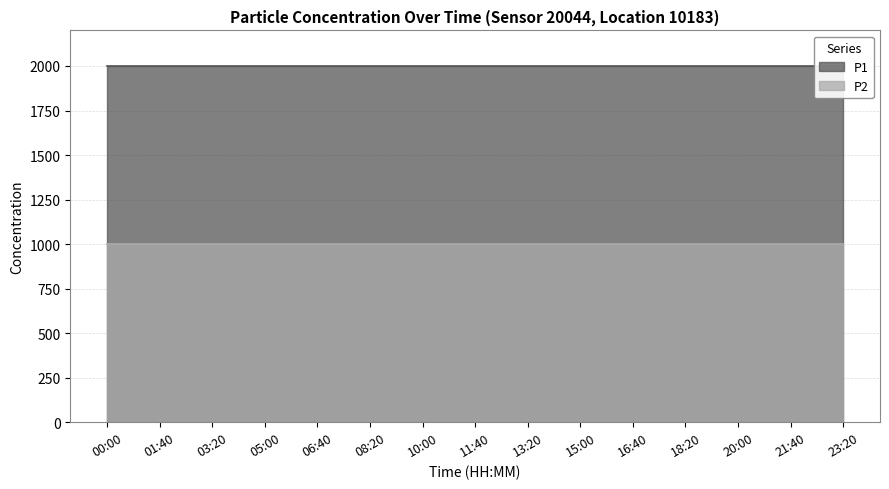

True or false: P2 has a value of 599.7 at 15:00.

False